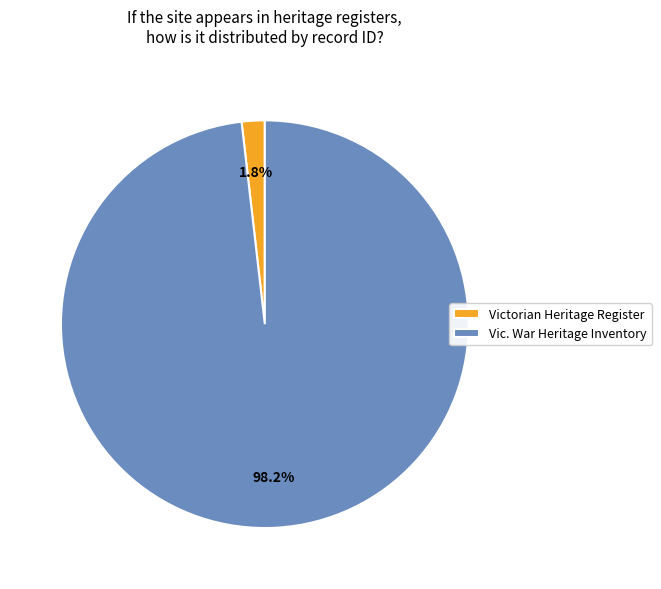

Which slice is the smallest?

Victorian Heritage Register